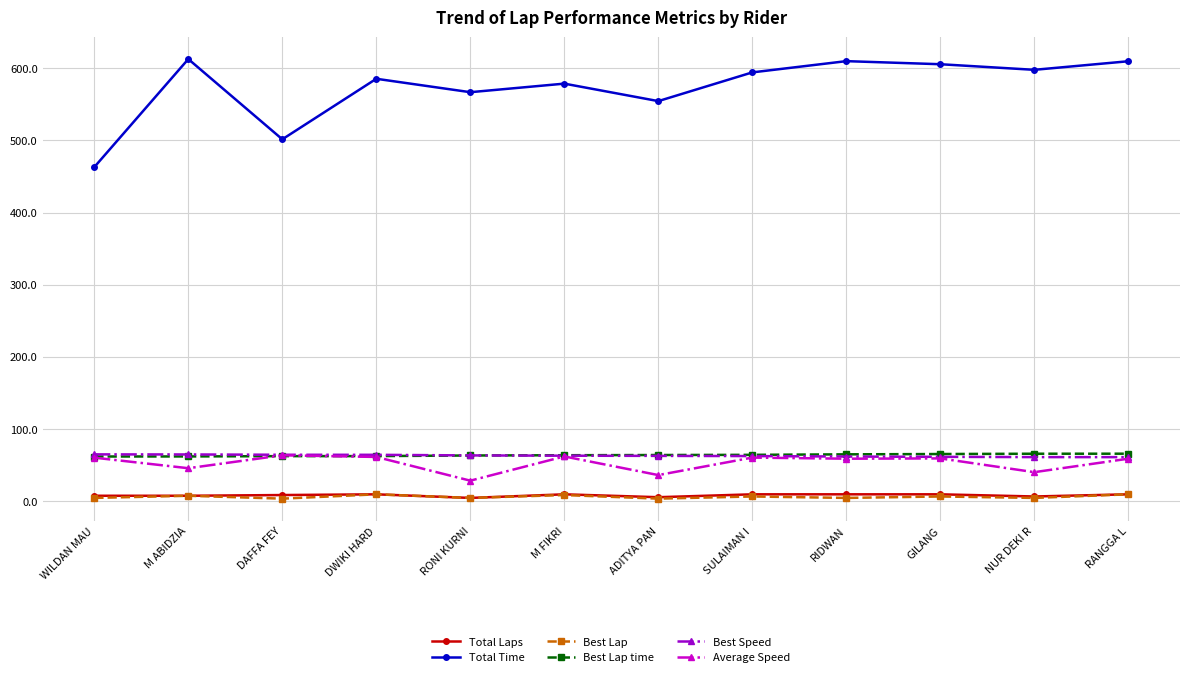

True or false: Best Speed and Total Time cross at least once.

False